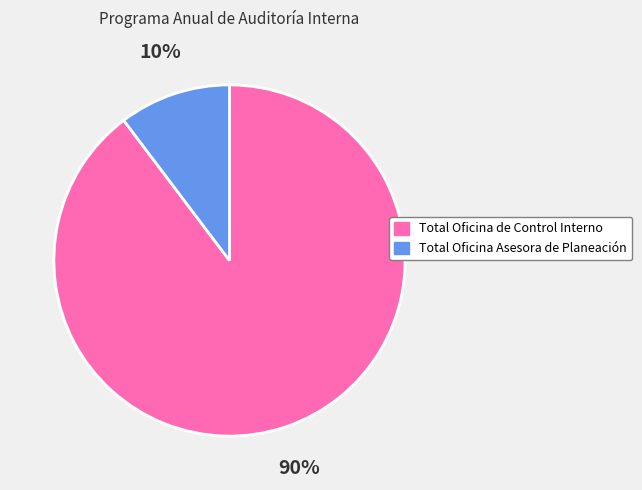

Rank the categories by value from lowest to highest.

Total Oficina Asesora de Planeación, Total Oficina de Control Interno